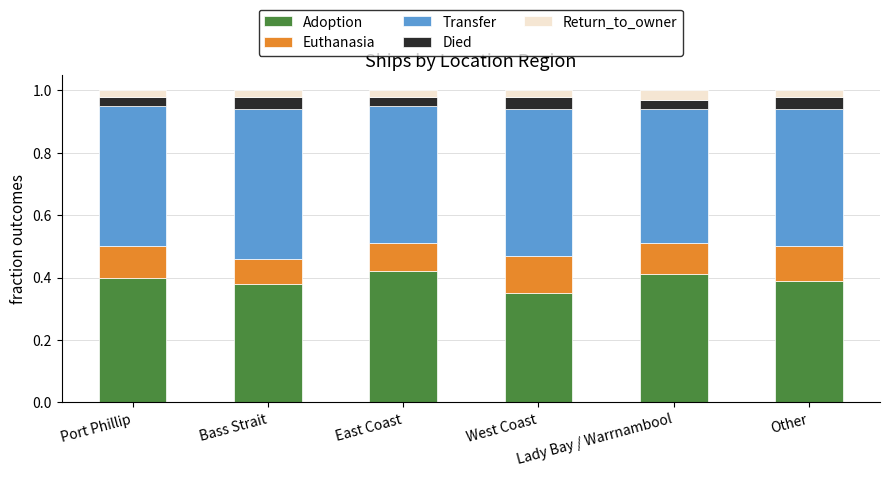

What are all the series names shown in the legend?

Adoption, Euthanasia, Transfer, Died, Return_to_owner